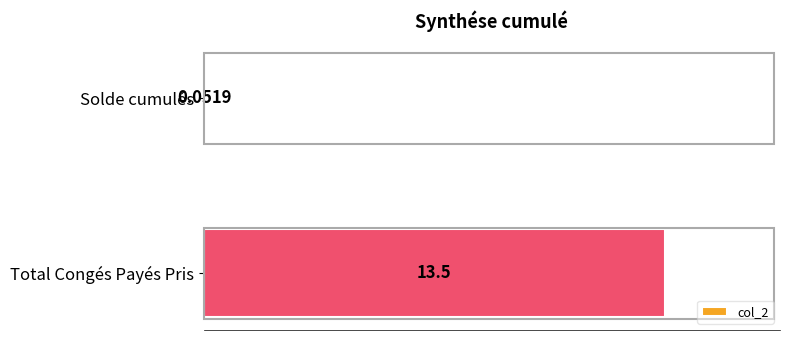

List the labels in order of value, largest first.

Total Congés Payés Pris, Solde cumulés